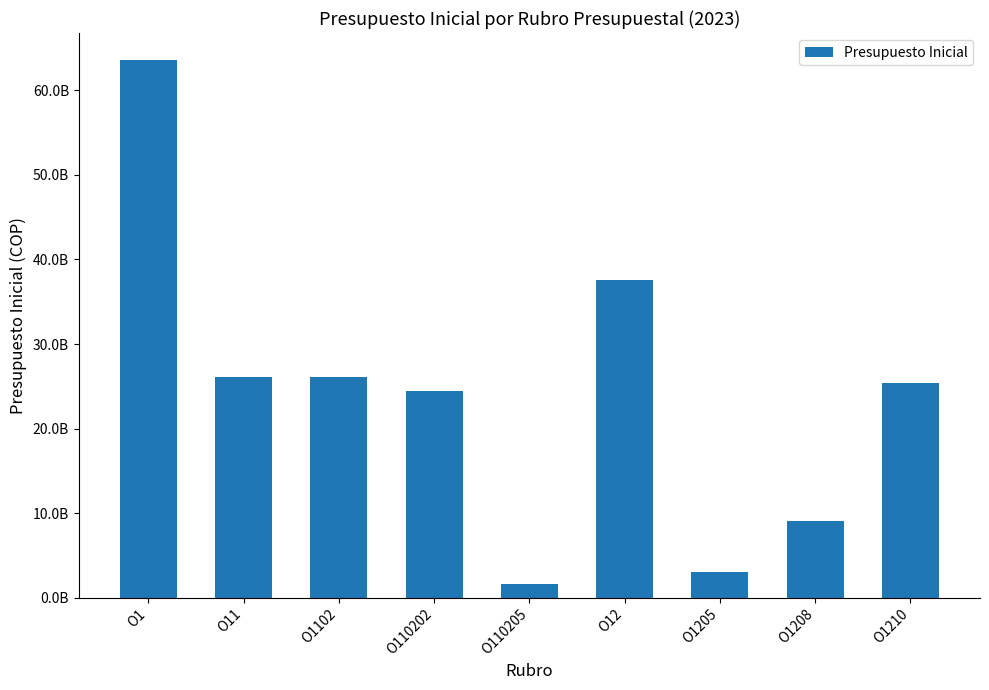

What is the minimum value shown in the chart?

1676212000